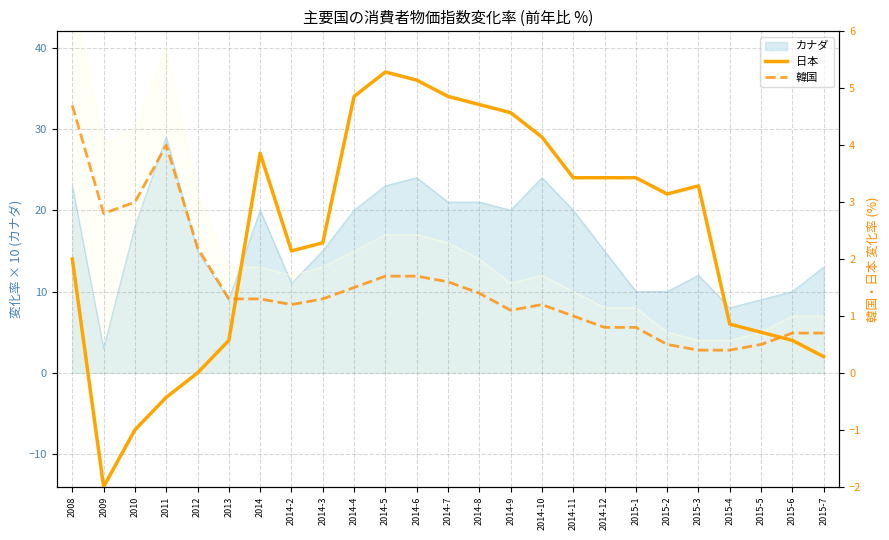

At which category does 日本 reach its first local peak?

2014